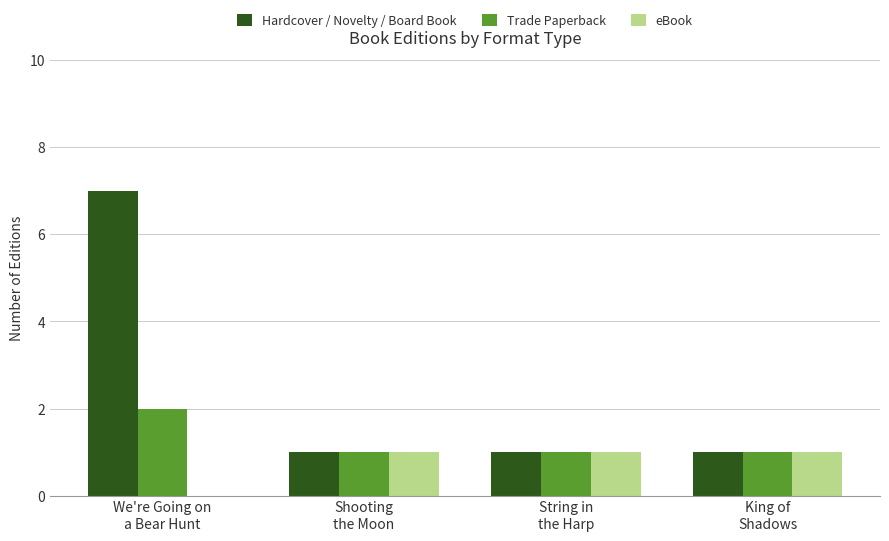

True or false: Trade Paperback has a value of 2 at We're Going on
a Bear Hunt.

True